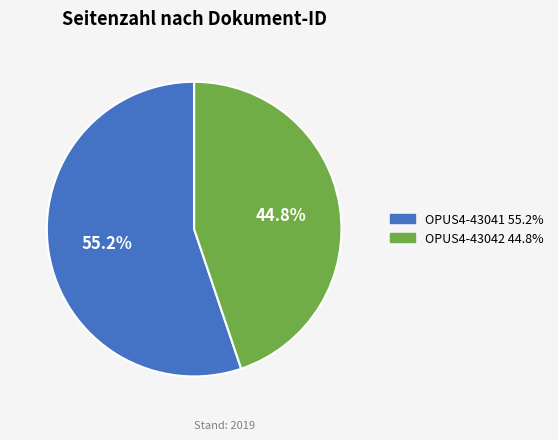

Count the number of slices in the pie.

2